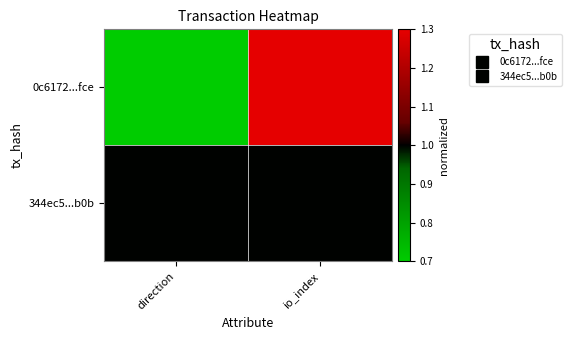

Reading left to right, extract all data points from this chart.

0c6172...fce: direction=-2.0	io_index=4.0
344ec5...b0b: direction=1.0	io_index=1.0